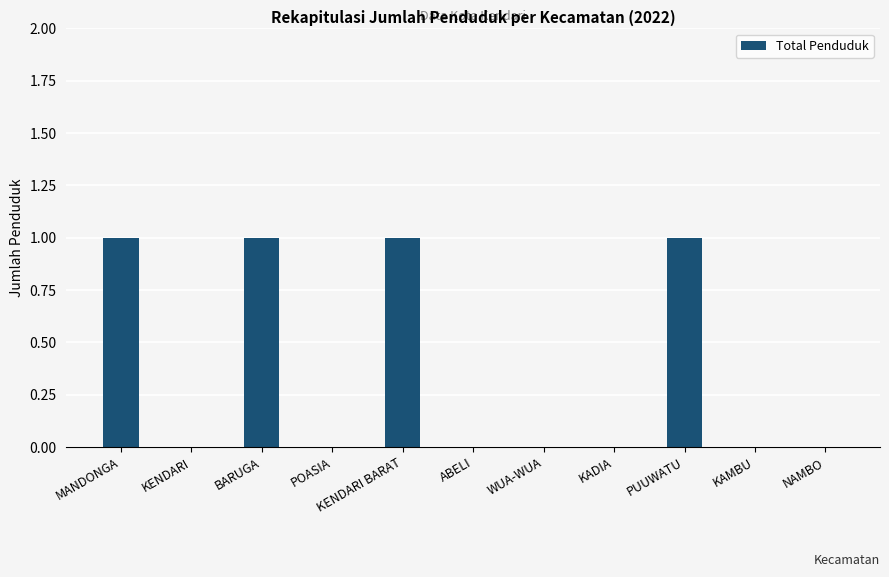

Is it true that the value at KAMBU is 1?

False